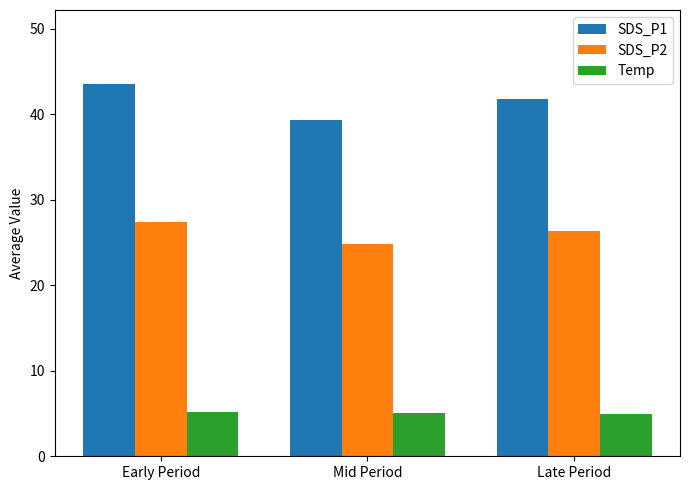

At which label does SDS_P1 reach its minimum?

Mid Period